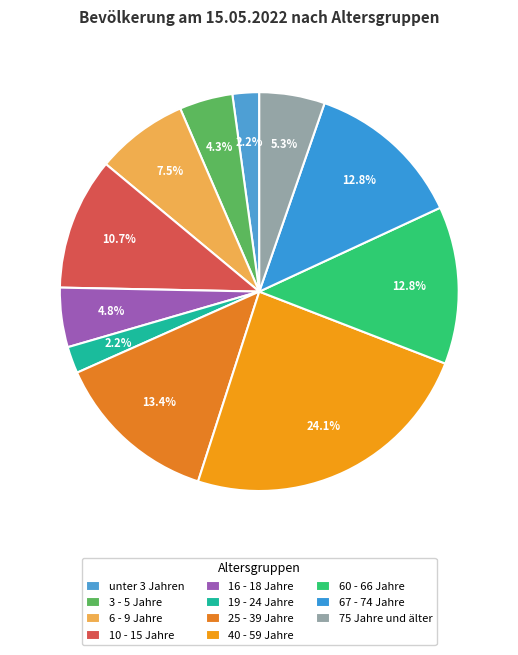

To the nearest percent, what percentage of the pie is 10 - 15 Jahre?

11%